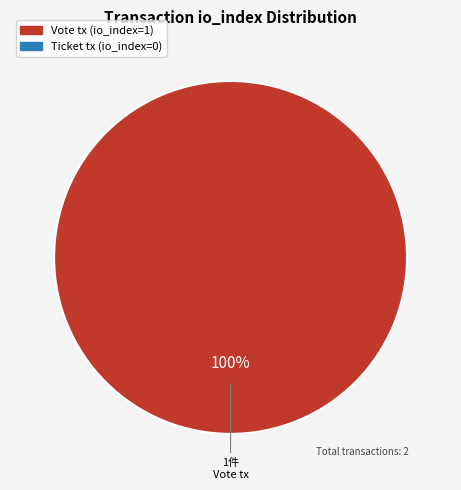

Is there a majority slice in this chart?

Yes